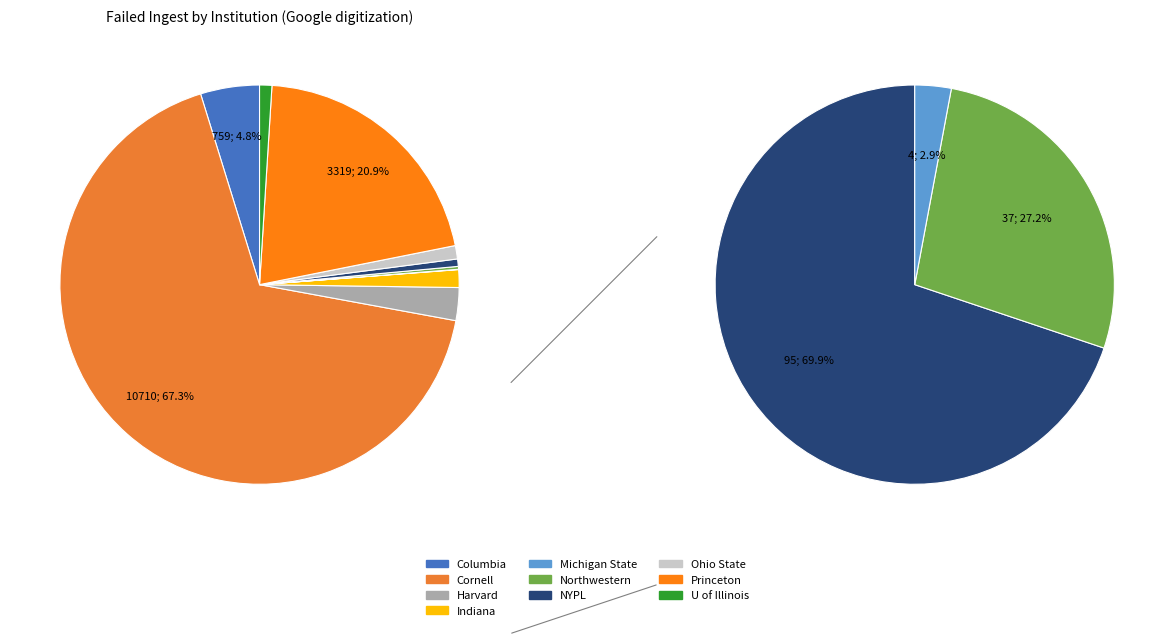

To the nearest percent, what is the difference between the Northwestern University (Google) and Cornell University (Google) slice percentages?

67%